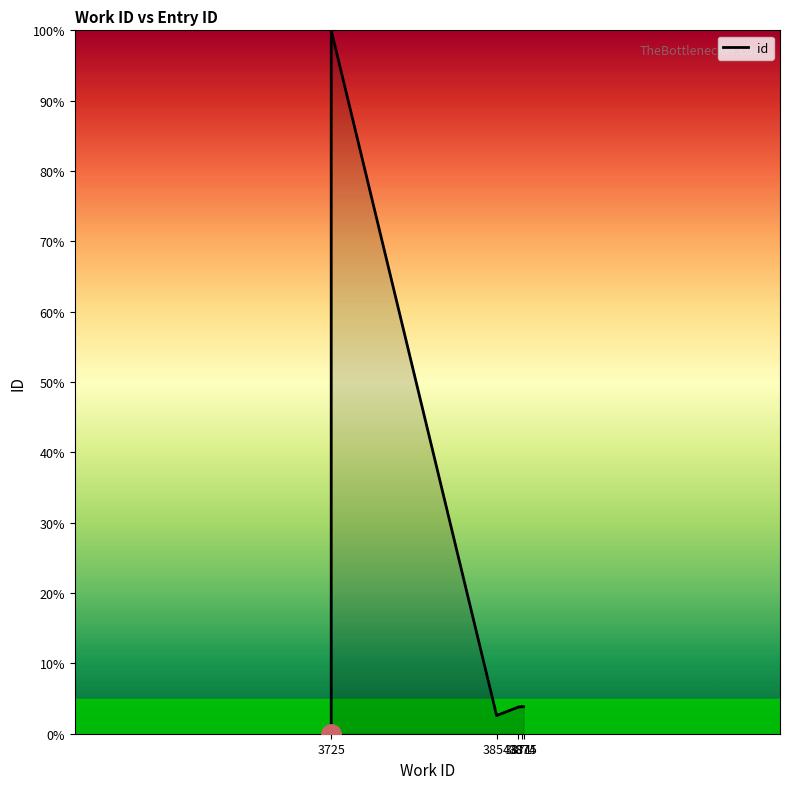

What is the sum of all values?

121.8